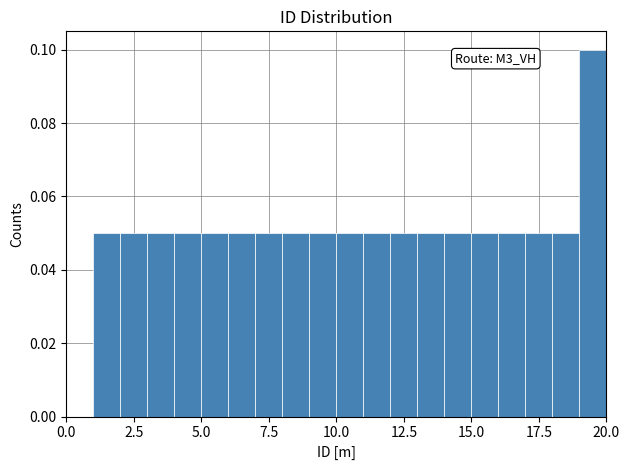

Around what value on the x-axis is the tallest bar? Give the approximate position of its centre, as read against the axis.

19.5